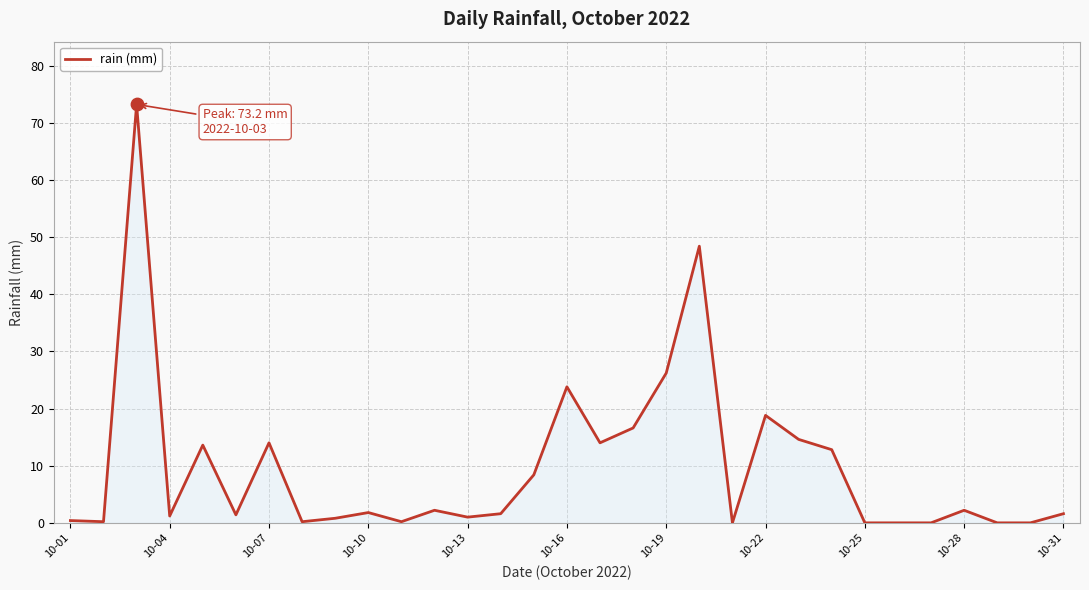

What is the greatest value displayed?

73.2